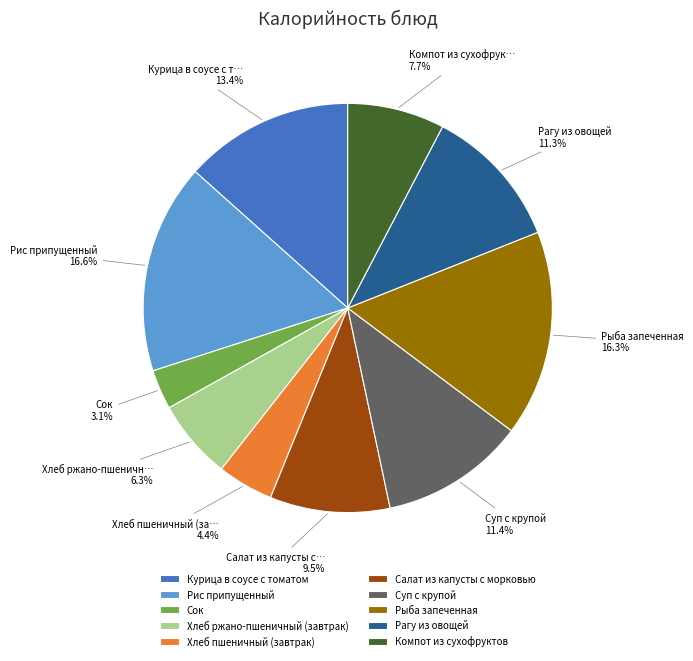

Does Хлеб ржано-пшеничный (завтрак) represent more than half of the total?

No